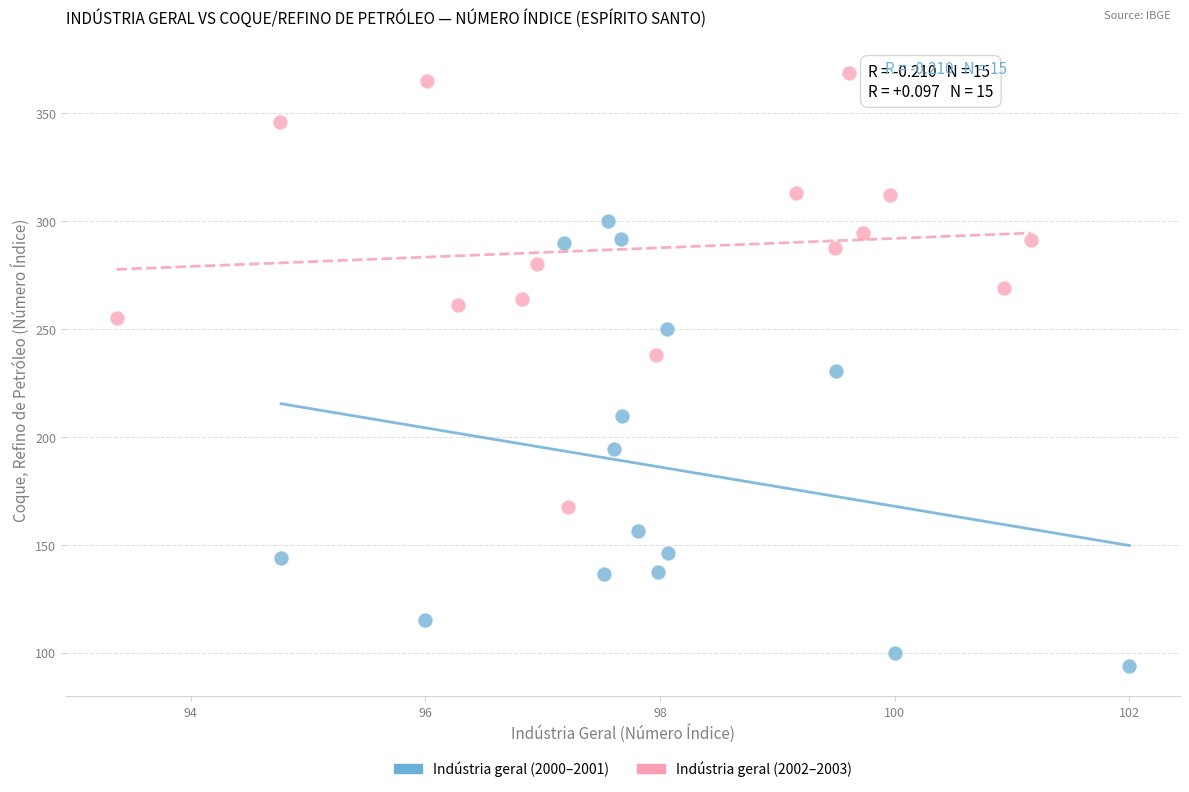

What are all the series names shown in the legend?

Indústria geral (2000–2001), Indústria geral (2002–2003)